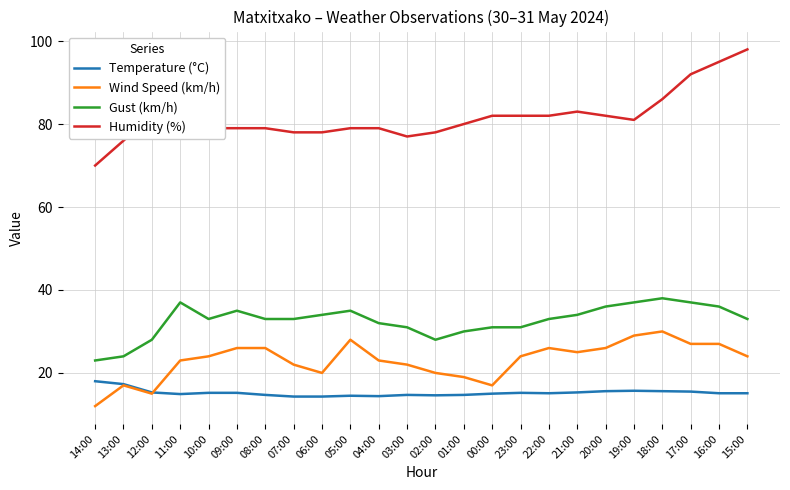

Where is the first local maximum for Gust (km/h)?

11:00